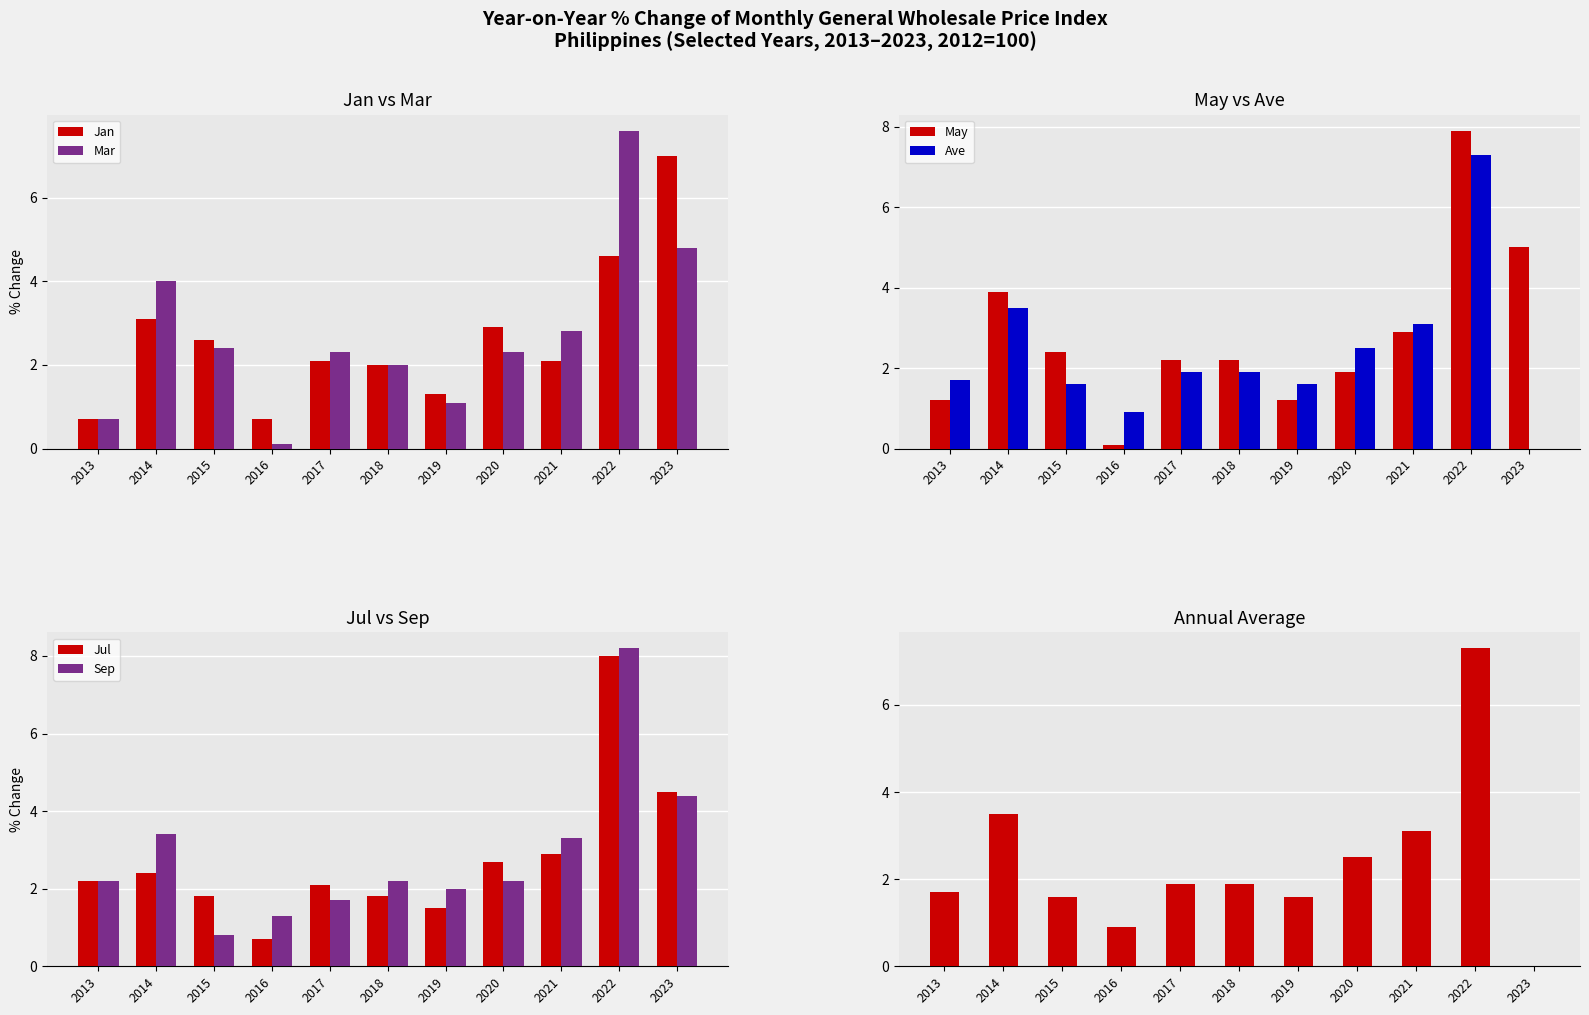

Which series has the largest total across all categories?

Sep